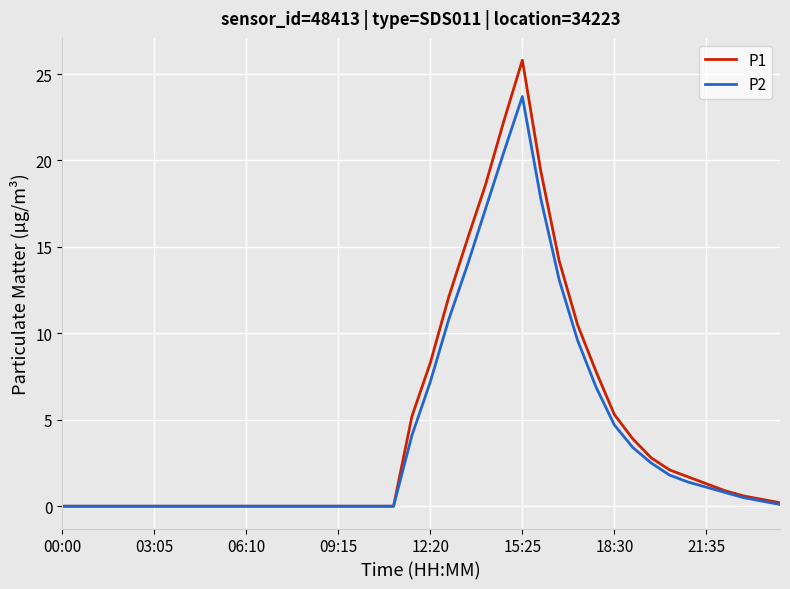

Rank the series by their maximum value, from lowest to highest.

P2, P1